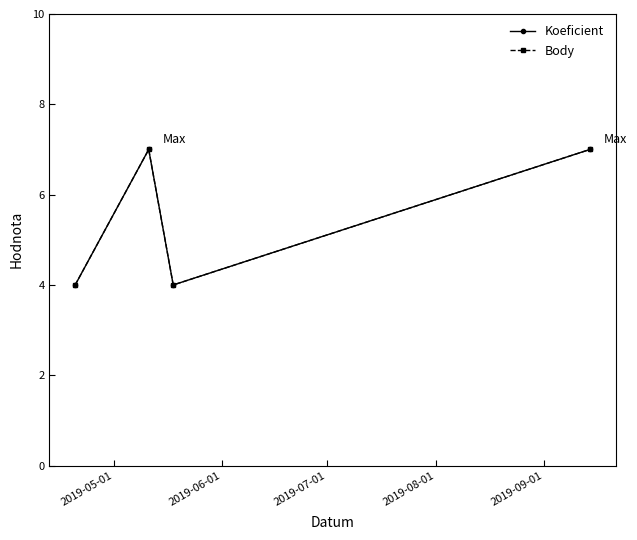

True or false: Koeficient and Body intersect in this chart.

False